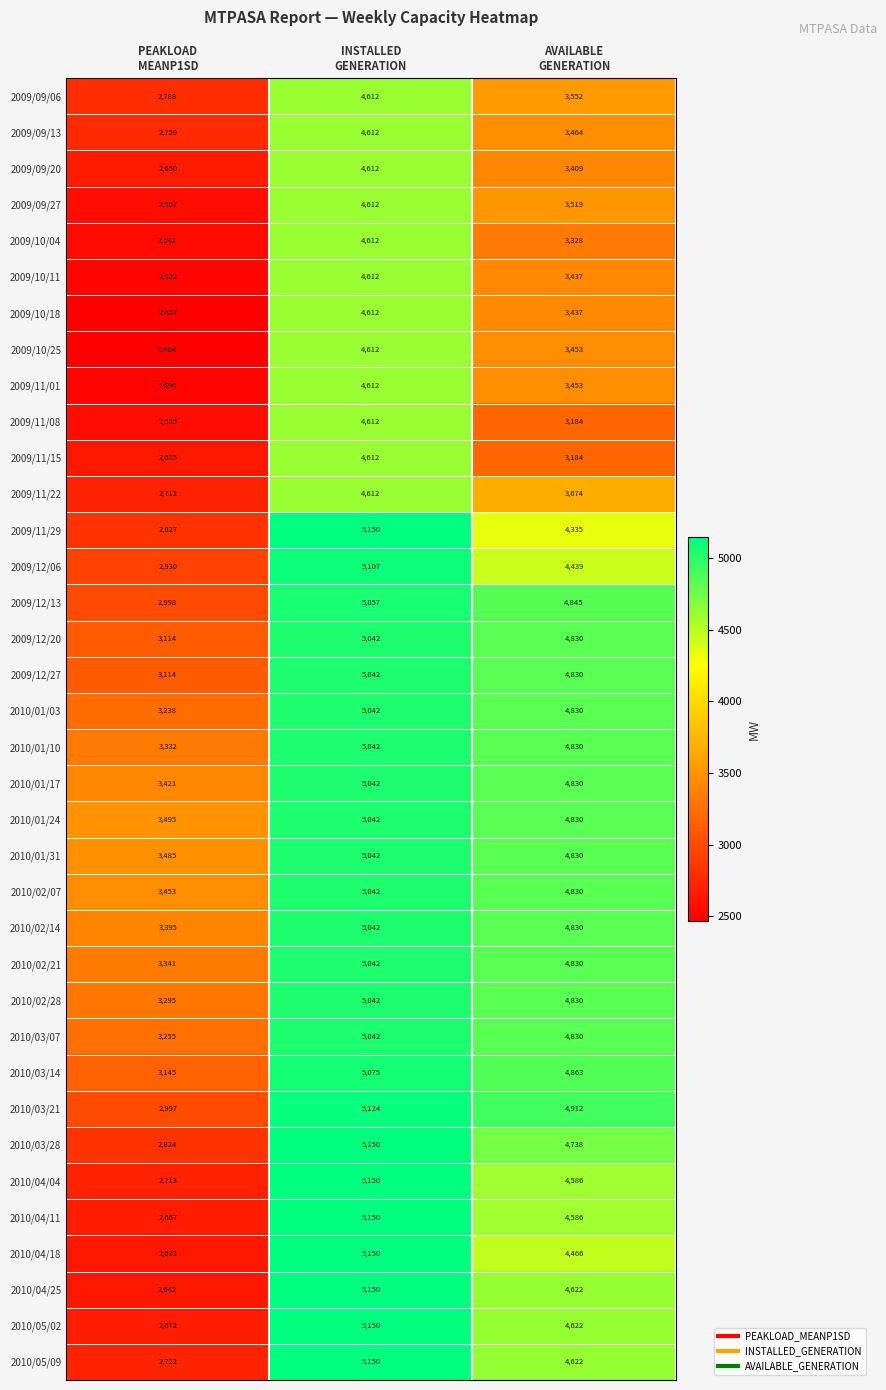

What is the maximum value shown in the chart?

5150